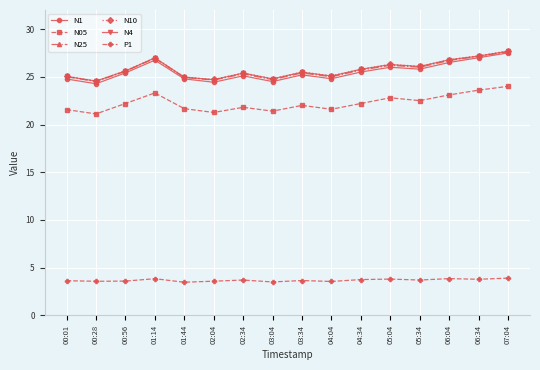

What is the spread (max minus min) of values at 02:04?

21.1